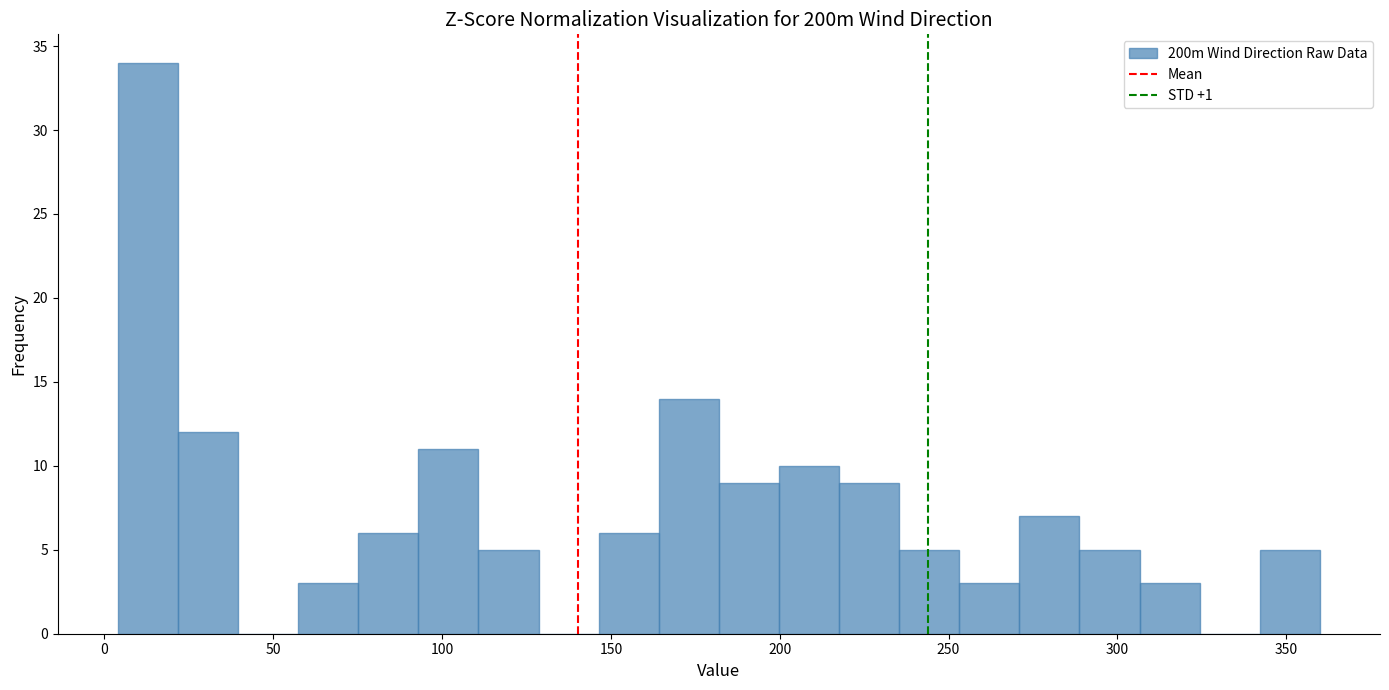

Read against the x-axis, roughly where is the centre of the tallest bar?

15